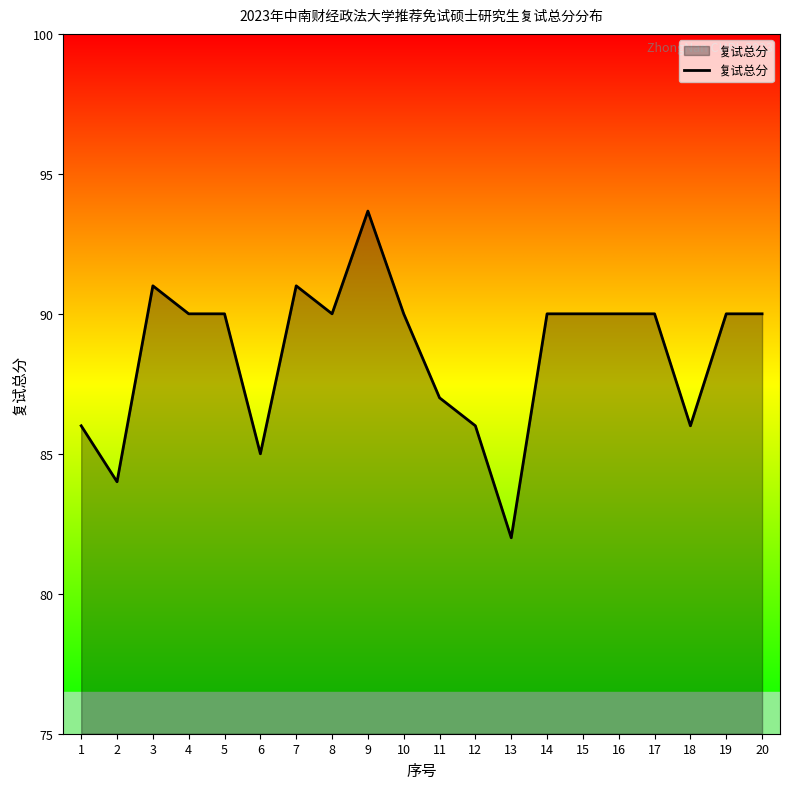

Where is the data nearest to the value 87?

11